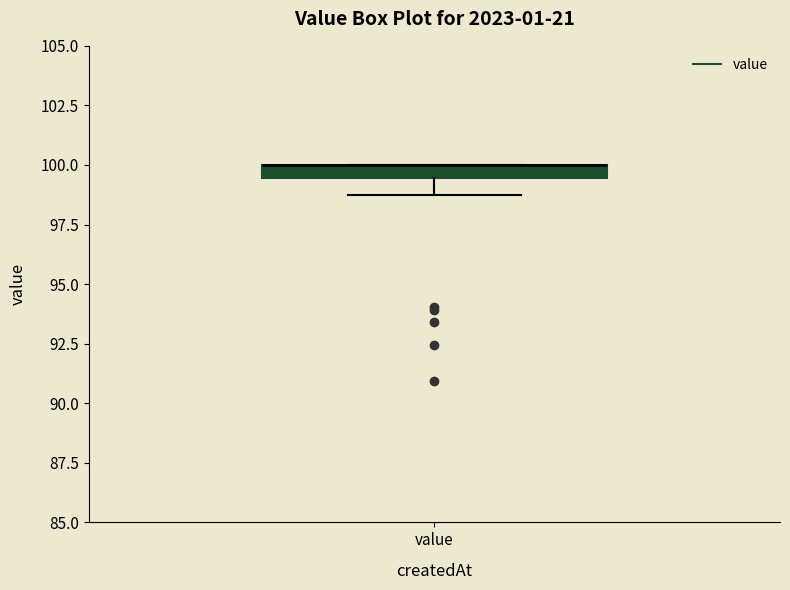

Where does the lower whisker of the box for value end on the y-axis? The values are not printed on the chart, so give them approximately, as read against the axis.

99.0